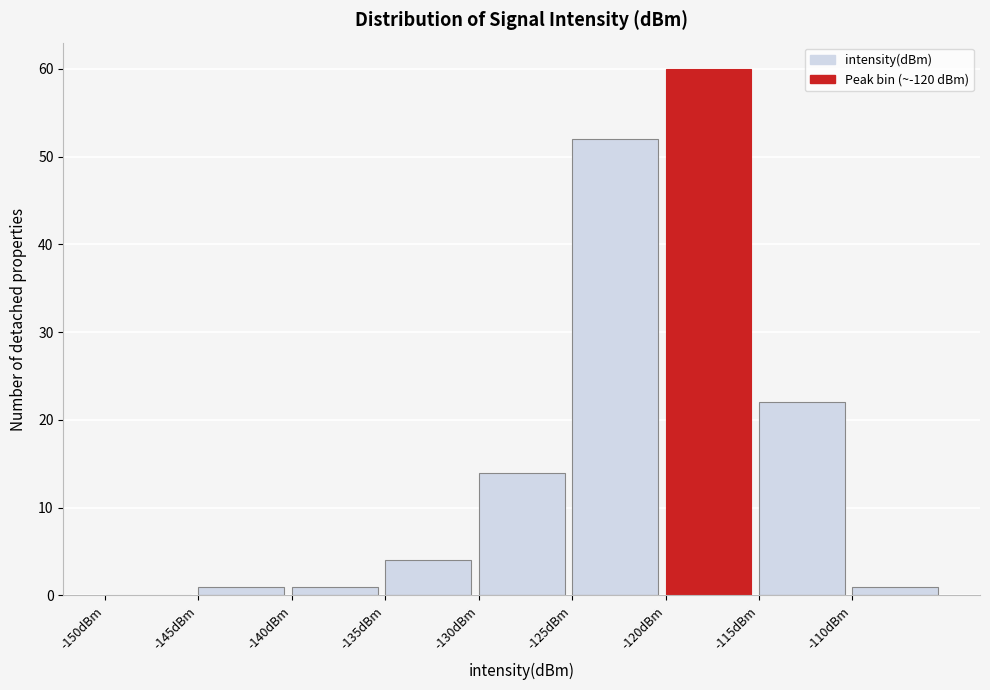

Which range on the x-axis has the tallest bar?

-120 to -115